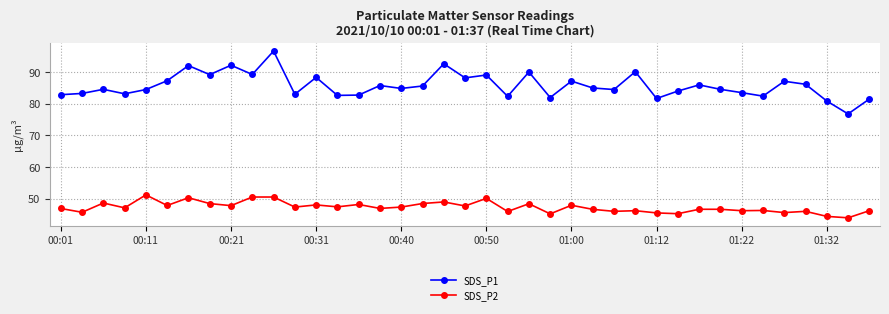

Which series has the largest range (max minus min)?

SDS_P1